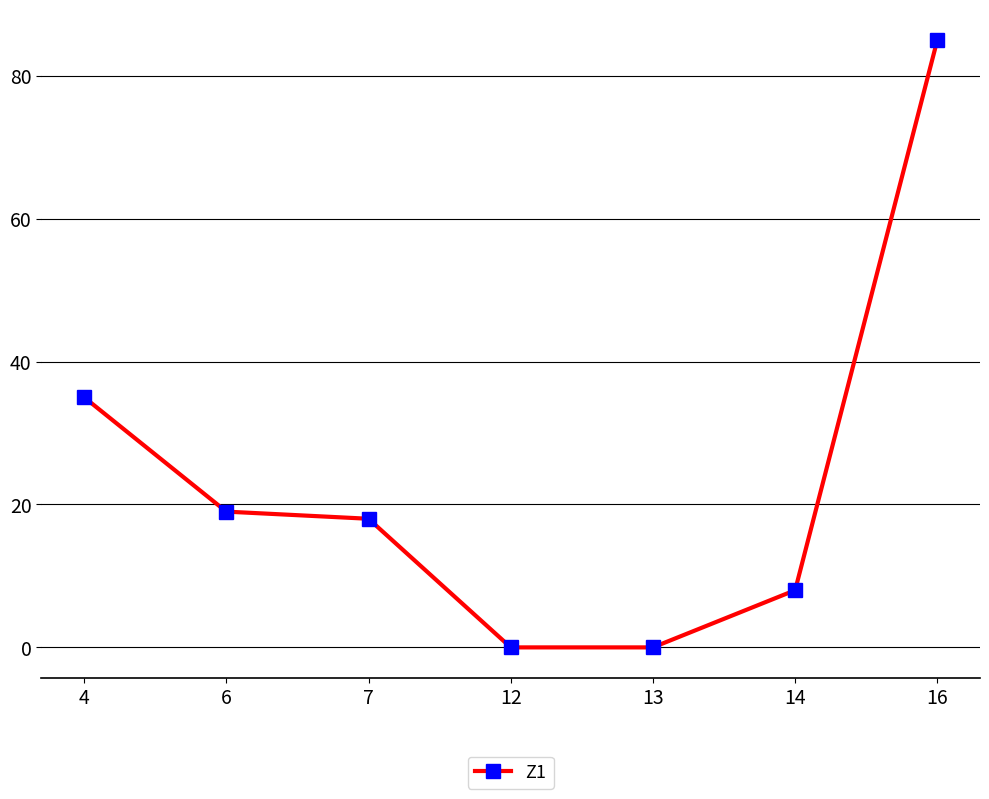

Is this an area chart (filled region under the line)?

No